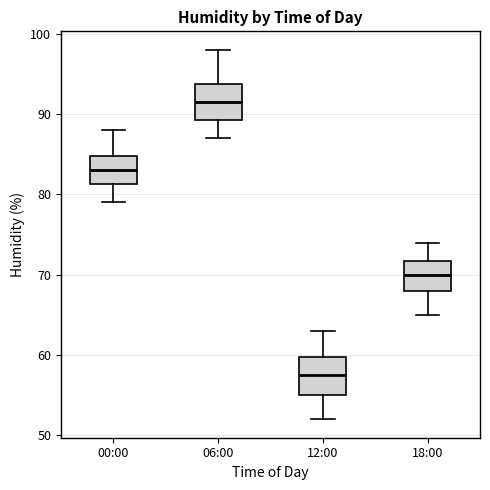

Reading left to right, read every box against the y-axis: the position of its median line, the range the box covers, and the ends of its whiskers. The values are not printed on the chart, so give them approximately, as read against the axis.

00:00: median 83, box 81 to 85, whiskers 79 to 88
06:00: median 92, box 89 to 94, whiskers 87 to 98
12:00: median 58, box 55 to 60, whiskers 52 to 63
18:00: median 70, box 68 to 72, whiskers 65 to 74